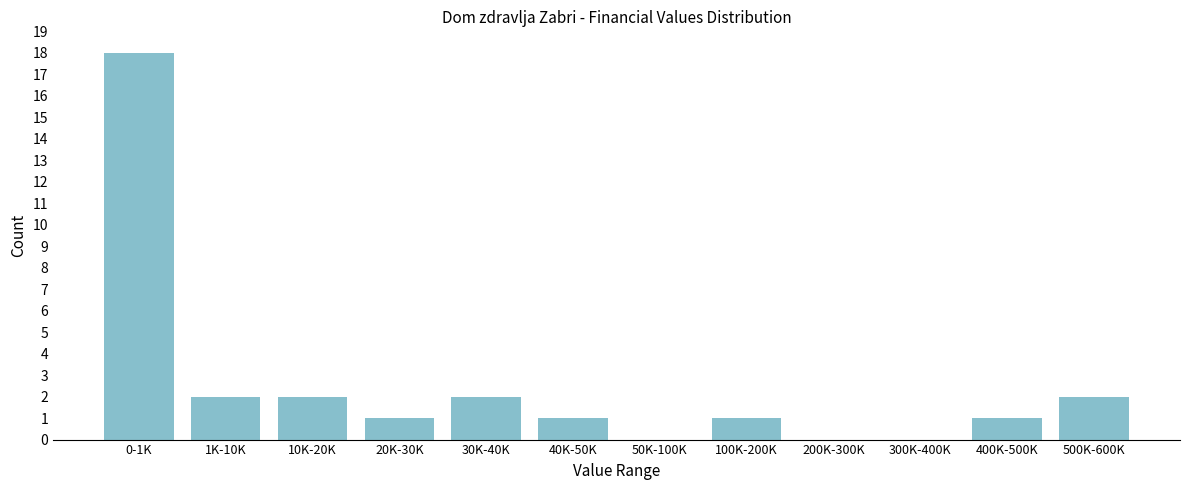

Reading left to right, list all the values displayed in this chart.

0-1K=18	1K-10K=2	10K-20K=2	20K-30K=1	30K-40K=2	40K-50K=1	50K-100K=0	100K-200K=1	200K-300K=0	300K-400K=0	400K-500K=1	500K-600K=2